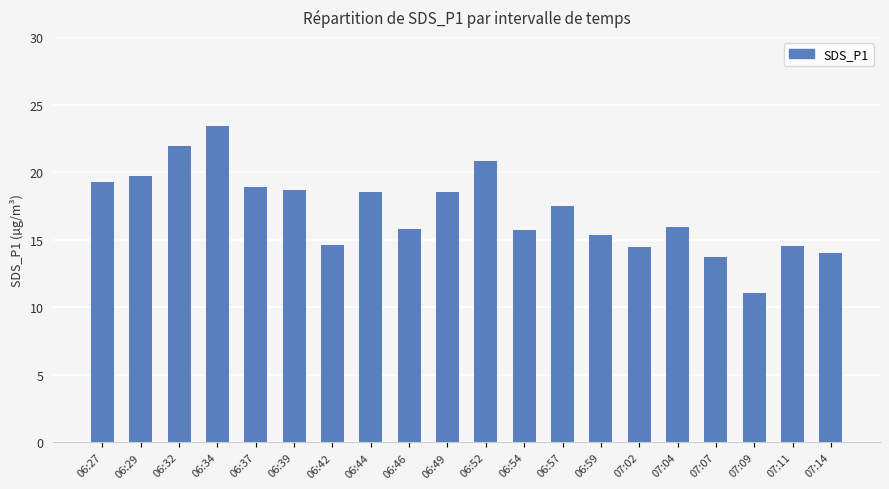

What is the average value?

17.1